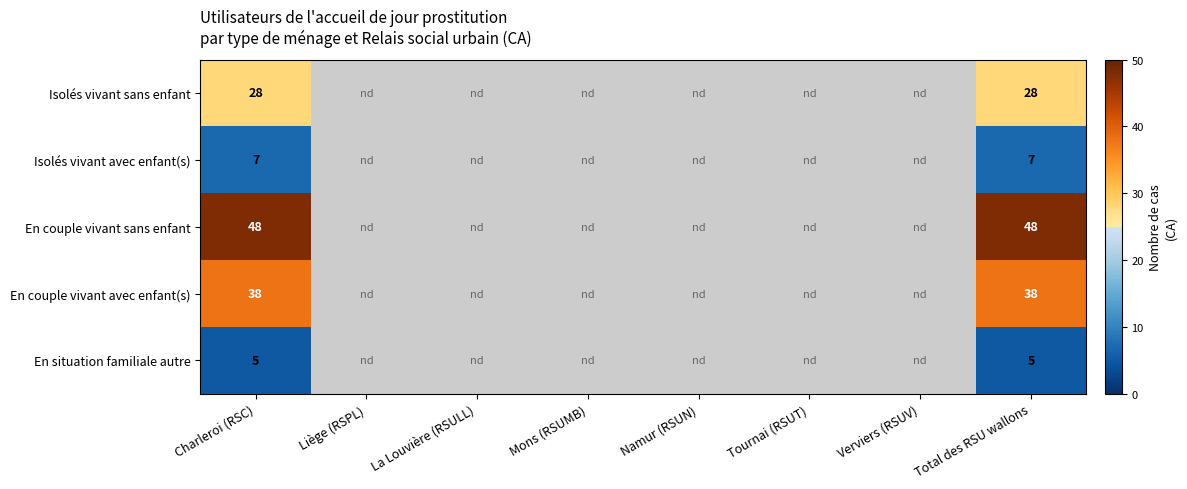

Count the number of categories in the chart.

8